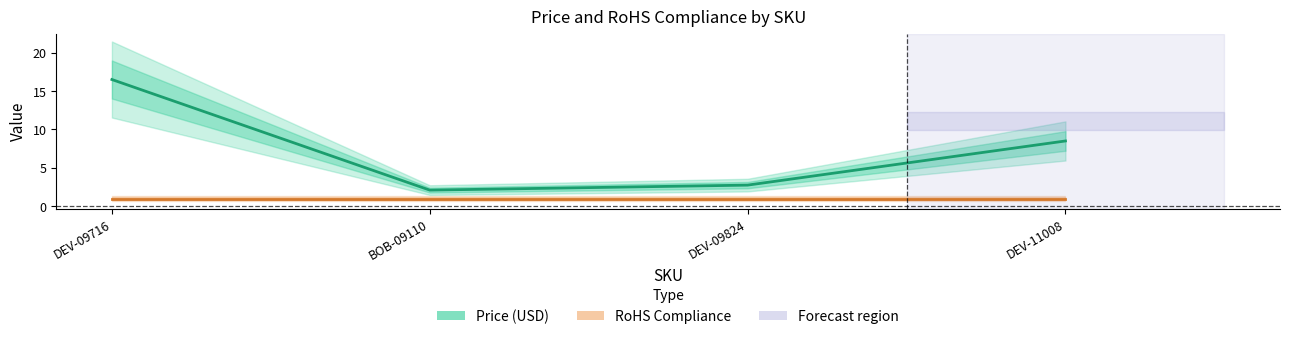

Rank the series at BOB-09110 from lowest to highest value.

RoHS Compliance, Price (USD)